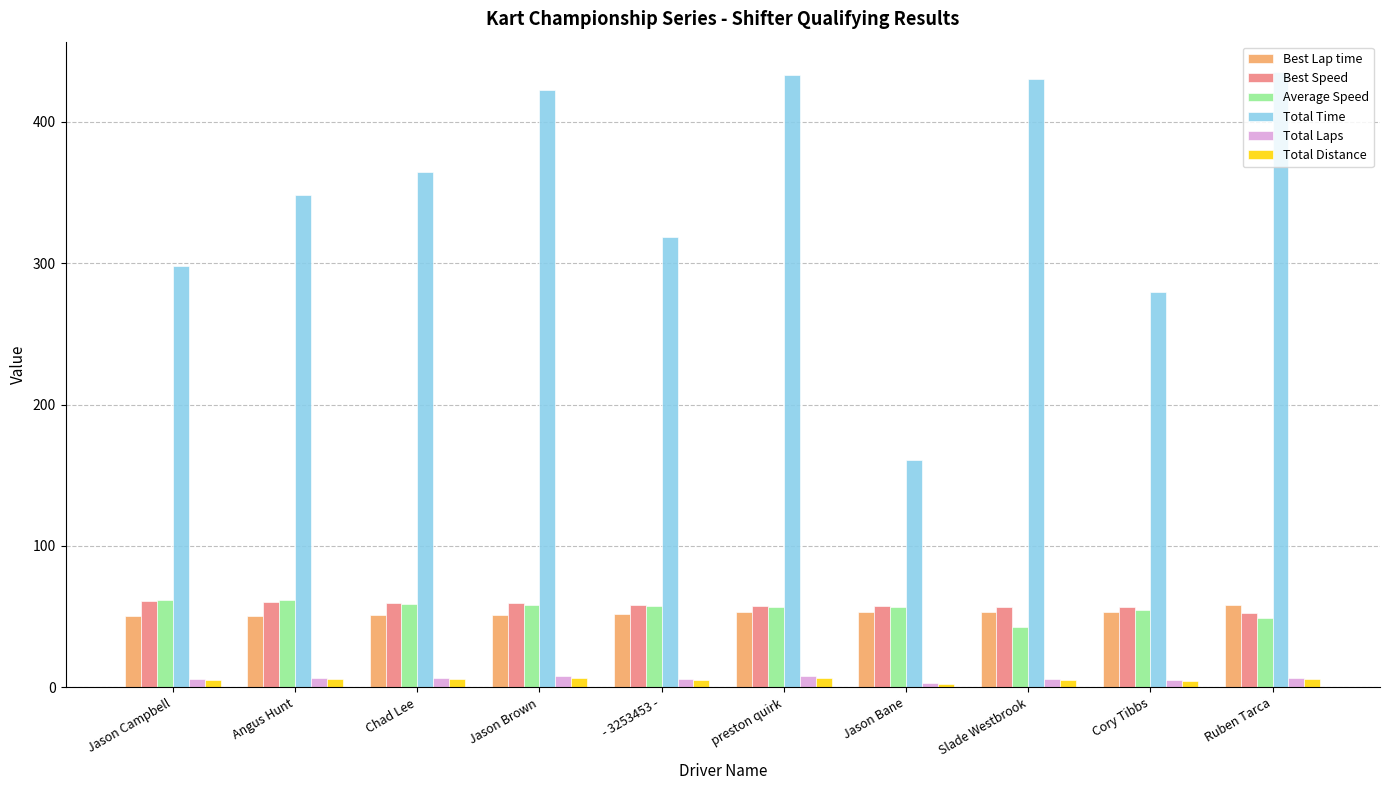

What is the difference between the second highest and second lowest values in the Total Time series?

153.3